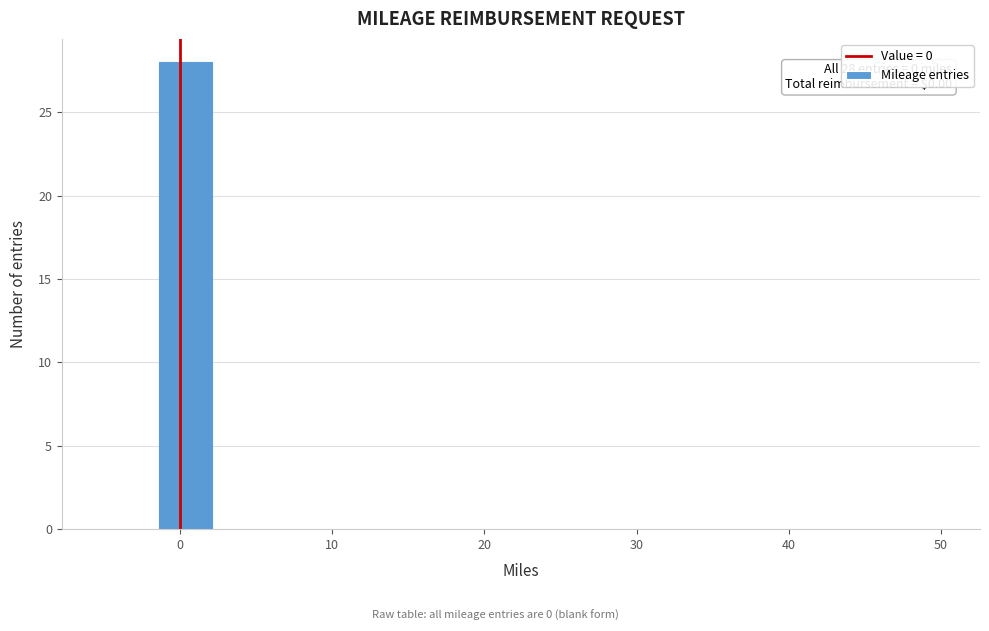

Around what value on the x-axis is the tallest bar? Give the approximate position of its centre, as read against the axis.

0